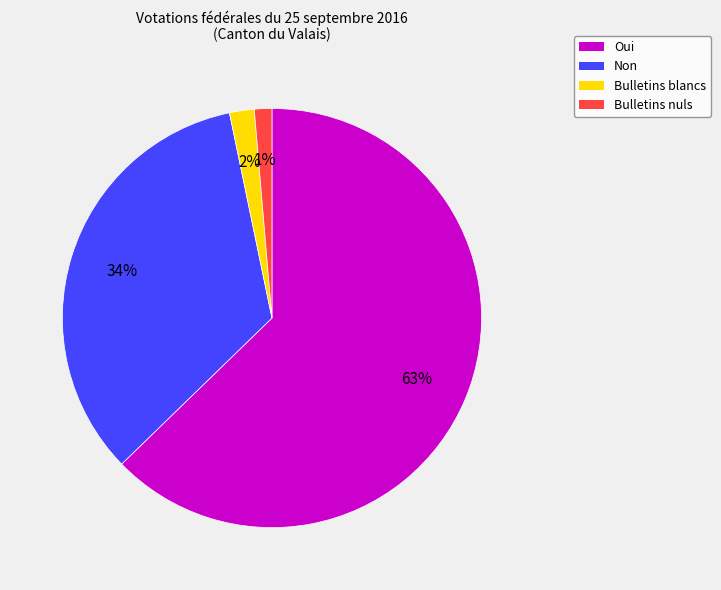

Between Non and Bulletins blancs, which is larger?

Non